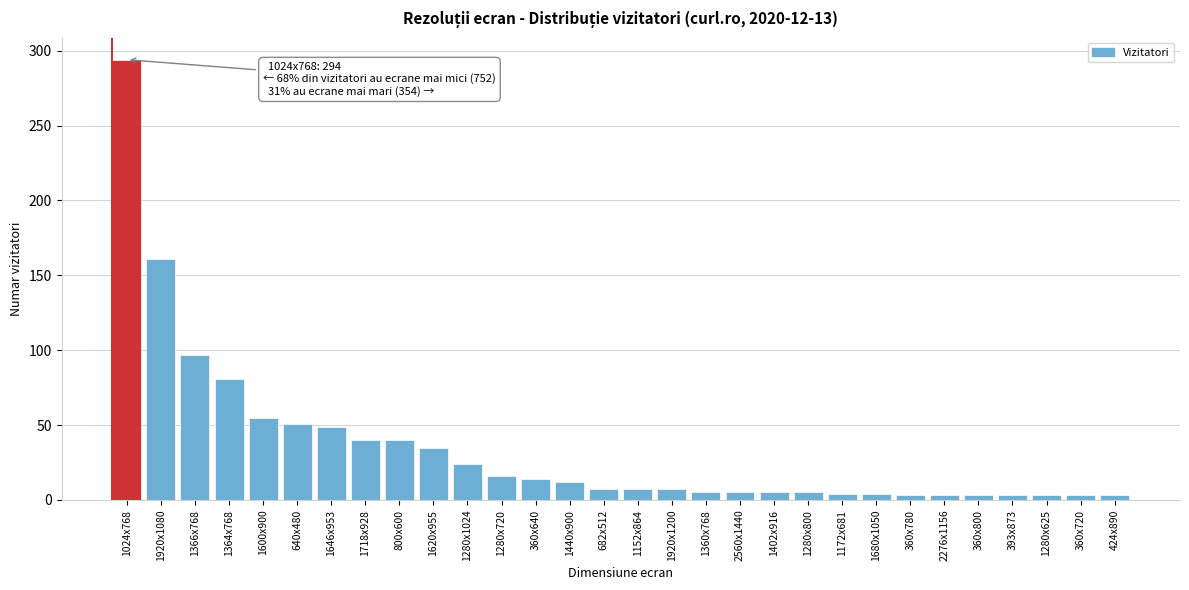

What value does the data have at 1364x768?

81